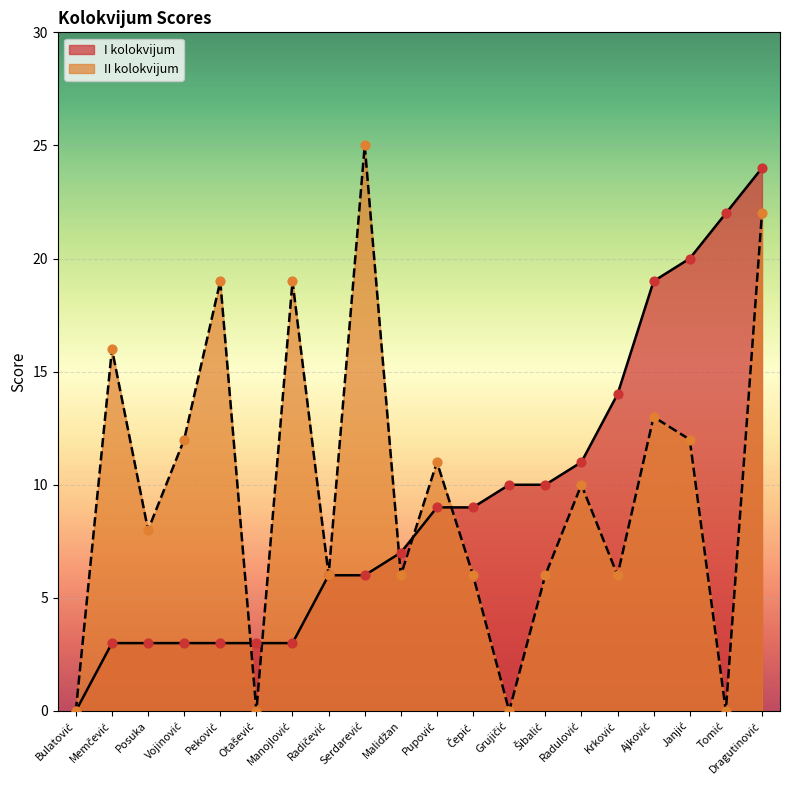

At how many categories does at least one series exceed 8?

15